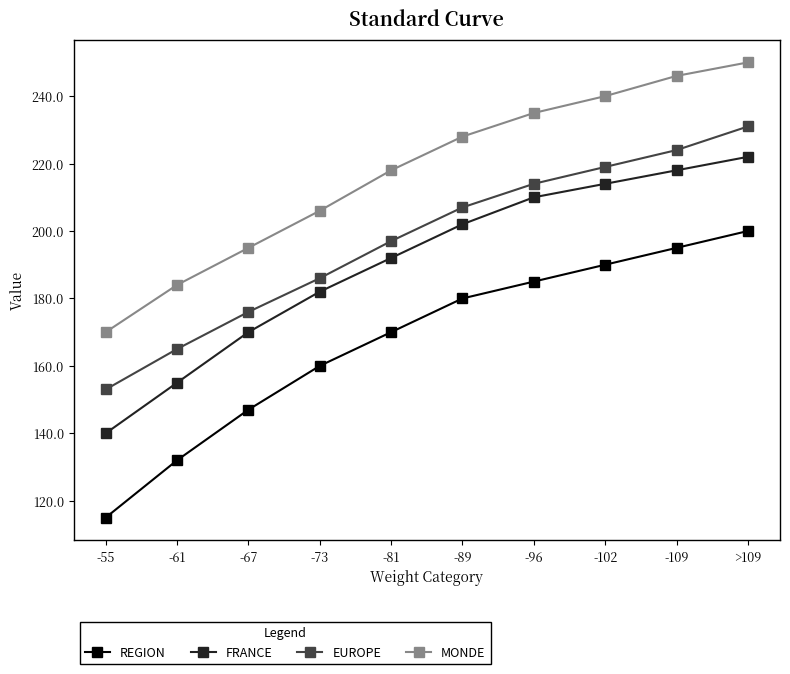

What position from the right is -55?

10